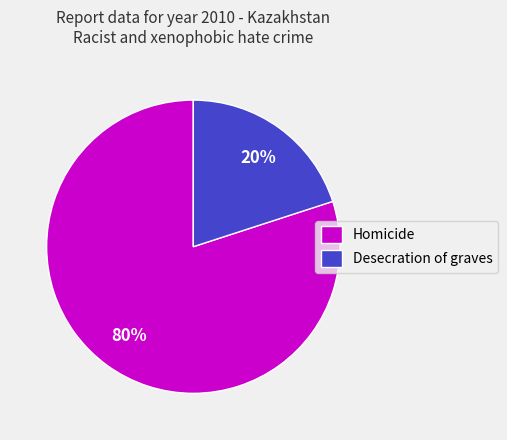

To the nearest percent, what is the difference between the Desecration of graves and Homicide slice percentages?

60%